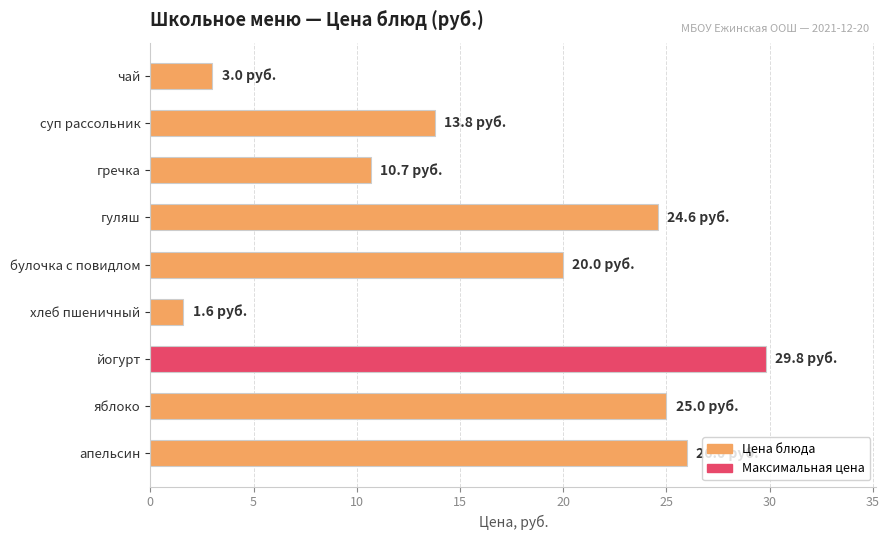

How many data points does each series have?

9